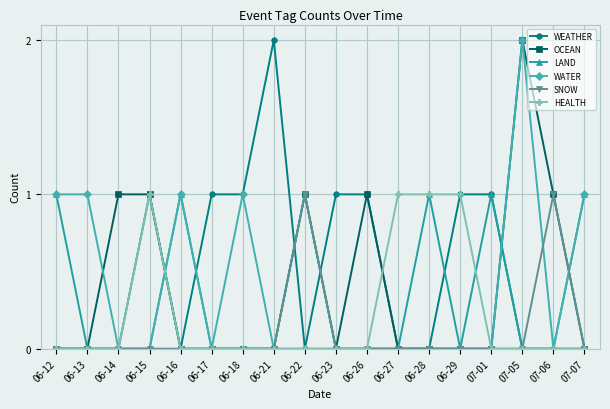

How many distinct data groups are displayed?

6